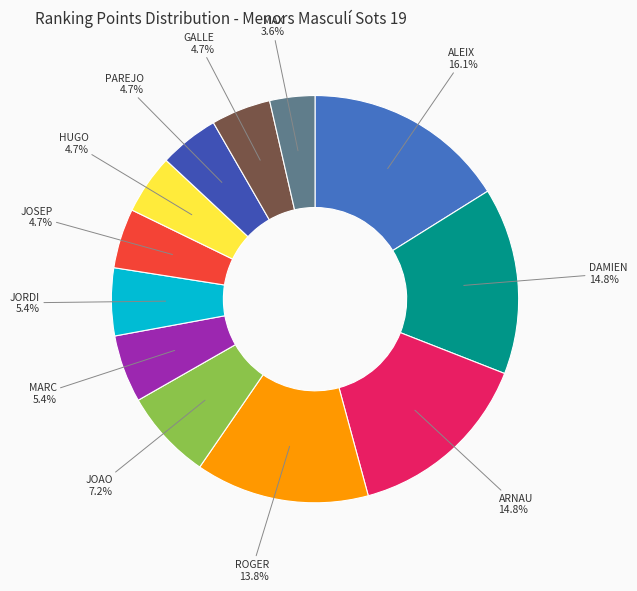

Count the number of slices in the pie.

12